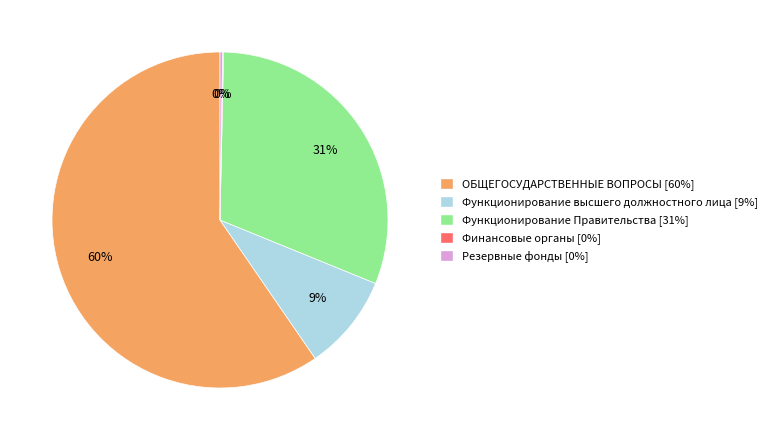

Is there a majority slice in this chart?

Yes